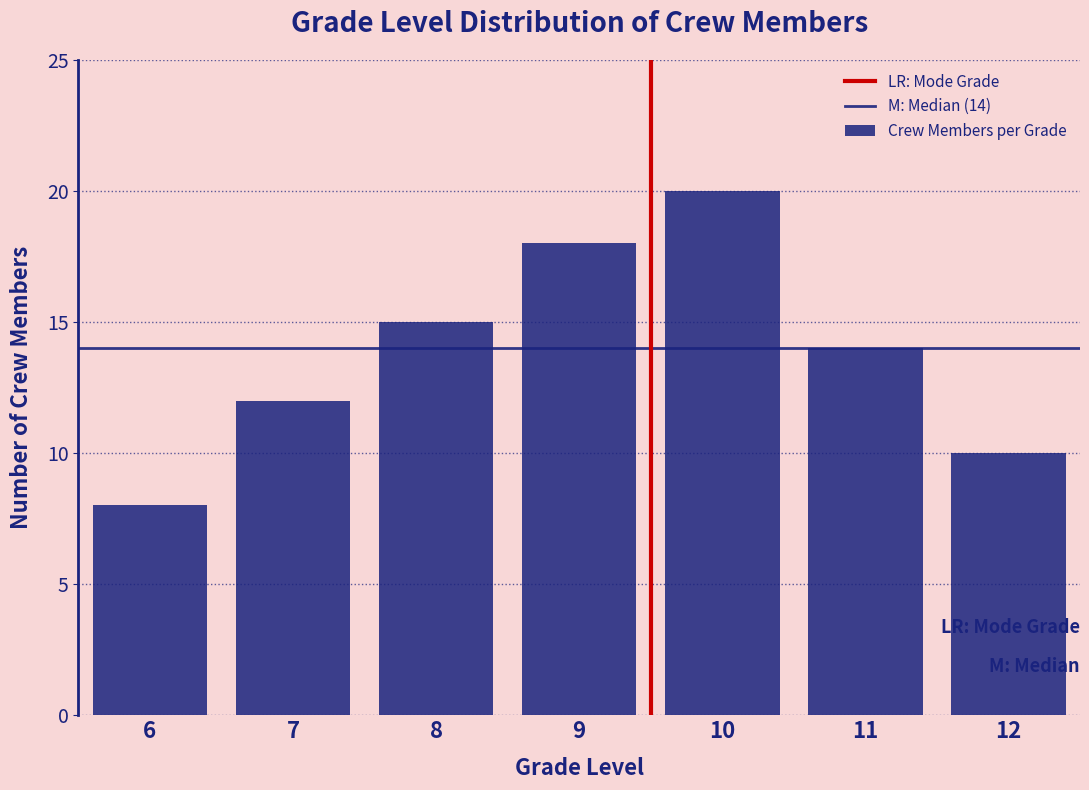

Reading left to right, what are all the values shown in this chart?

8	12	15	18	20	14	10